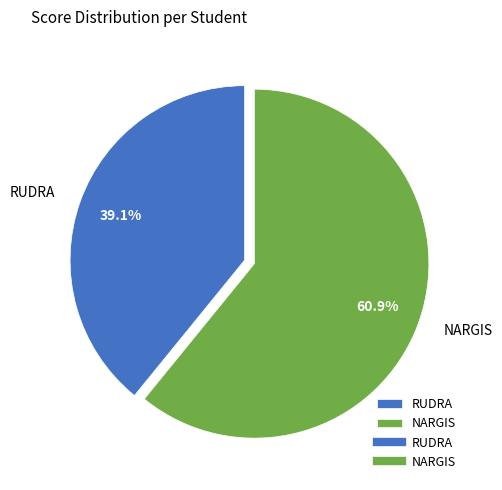

How much of the chart is everything except NARGIS?

39.1%